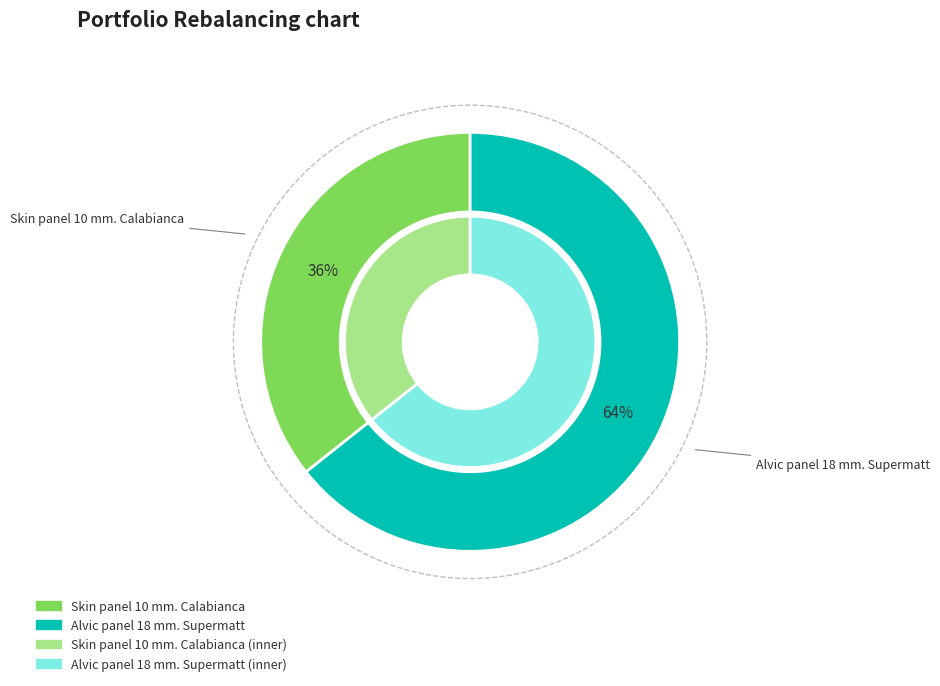

Which slice represents more than half of the pie?

Alvic panel 18 mm. Supermatt